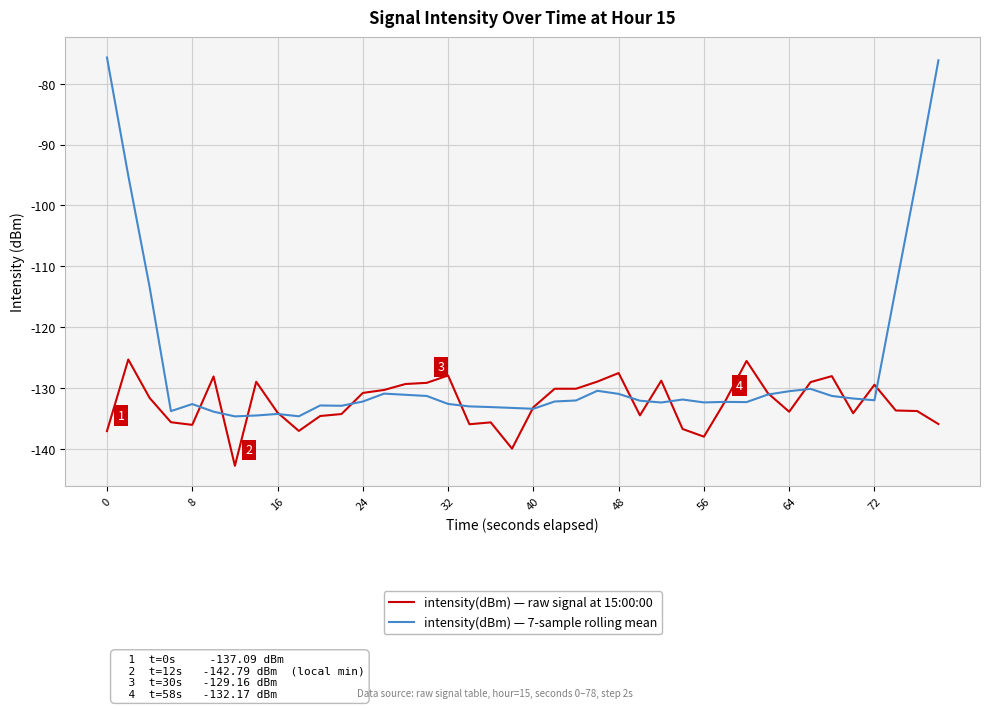

List the series in order of their peak value, lowest first.

intensity(dBm) — raw signal at 15:00:00, intensity(dBm) — 7-sample rolling mean